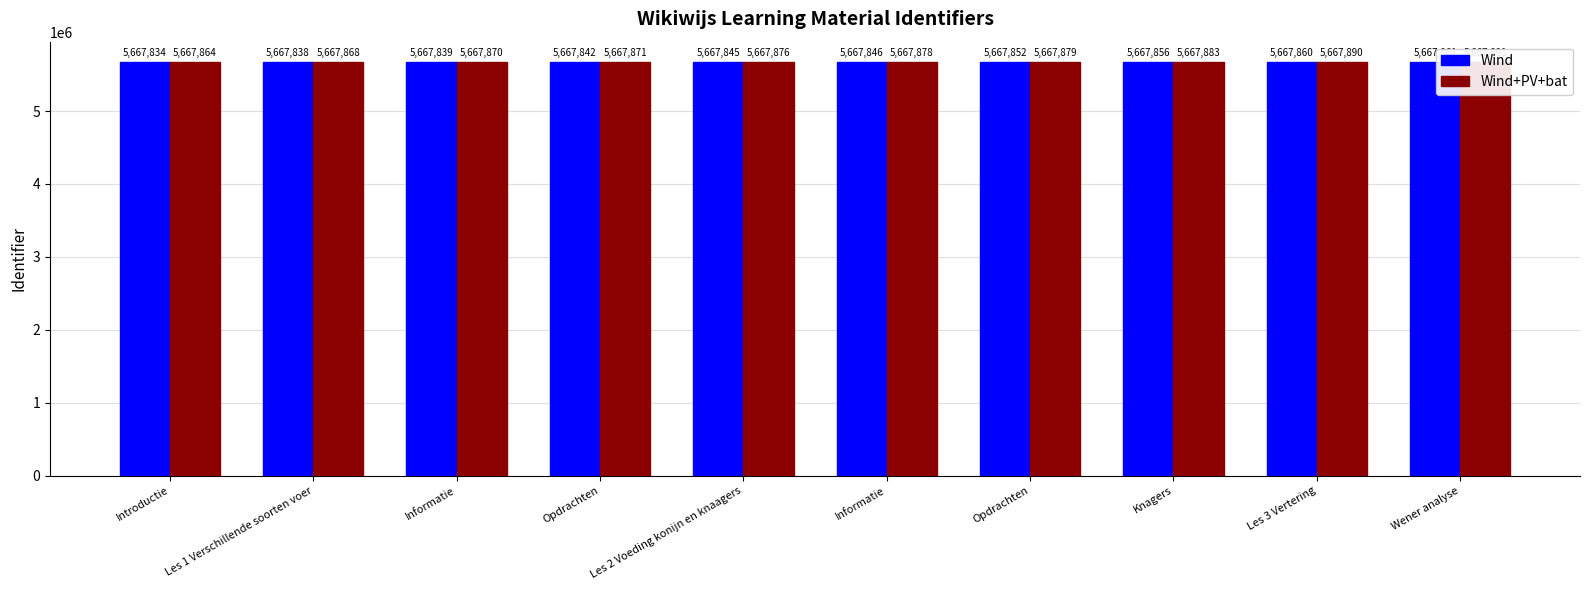

What is the spread (max minus min) of values at Informatie?

31